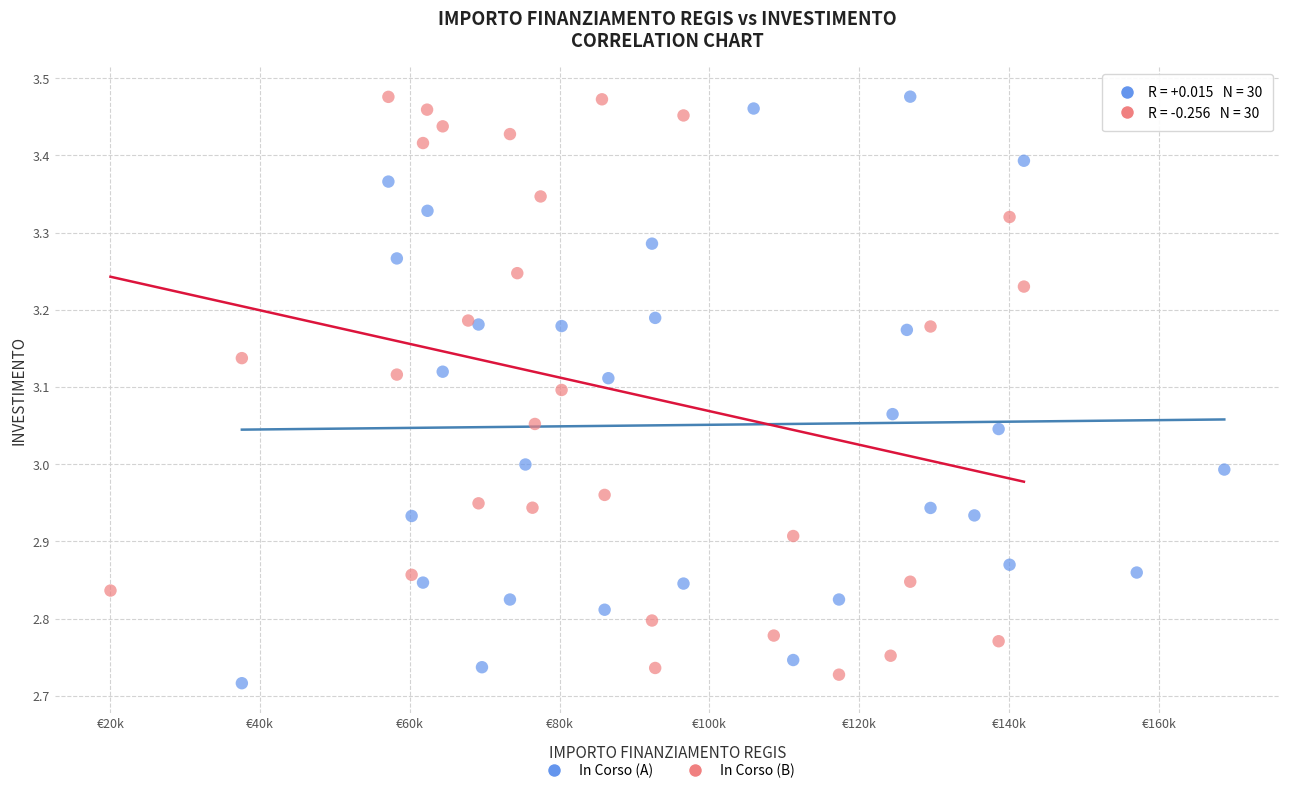

What are all the series names shown in the legend?

In Corso (A), In Corso (B)